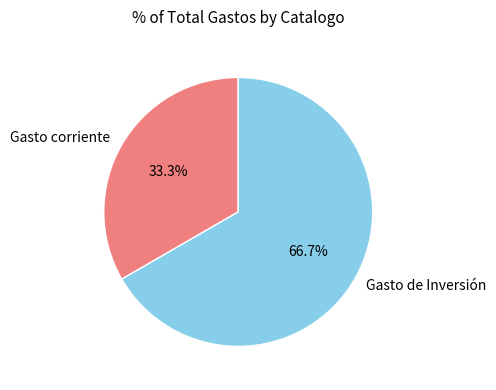

Which category has the biggest portion of the pie?

Gasto de Inversión